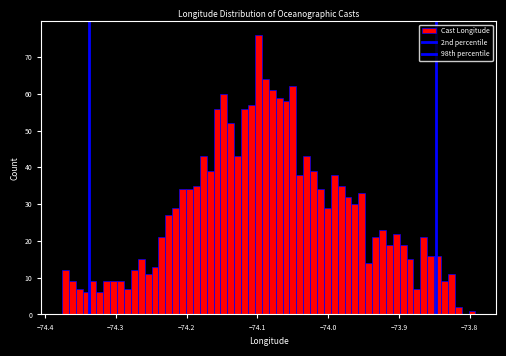

Around what value on the x-axis is the tallest bar? Give the approximate position of its centre, as read against the axis.

-74.10